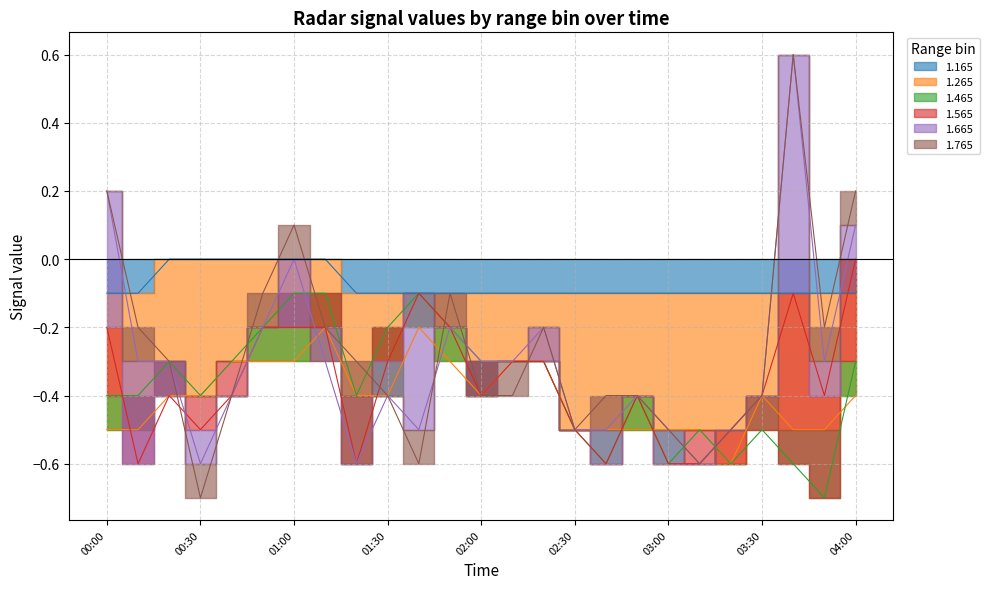

List the series in order of their peak value, lowest first.

1.265, 1.165, 1.465, 1.765, 1.565, 1.665